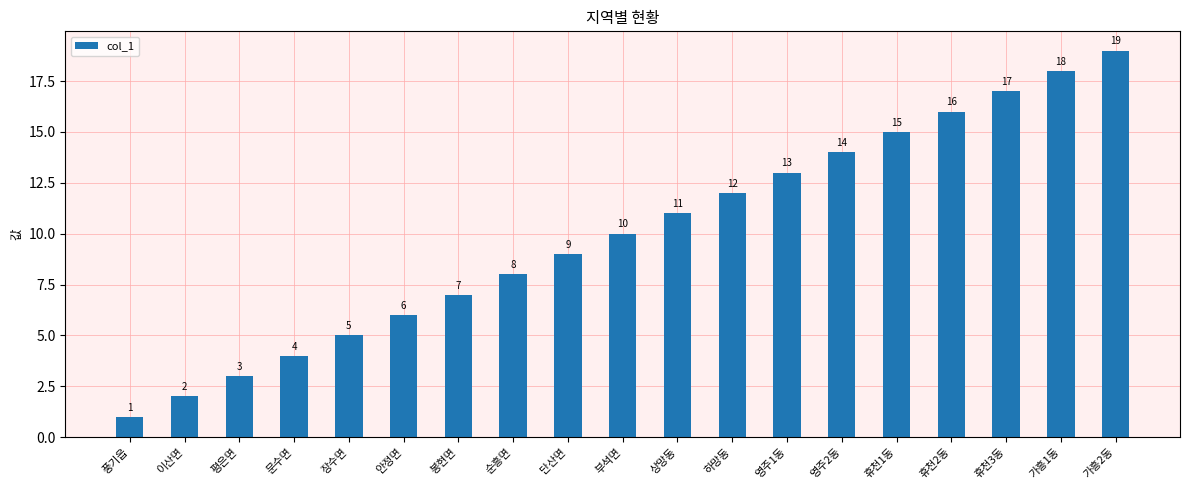

How many data points does each series have?

19